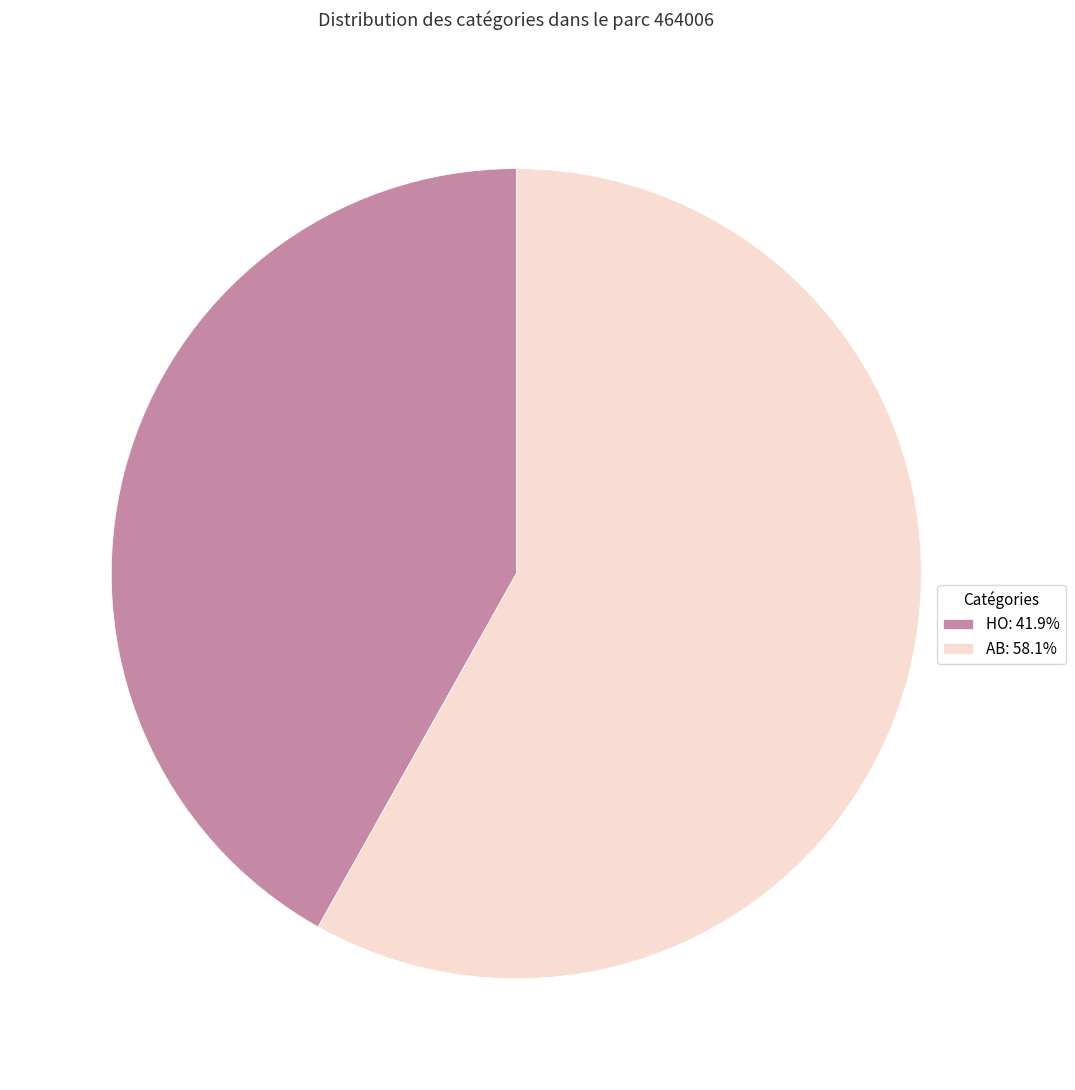

Which has a higher value, HO or AB?

AB